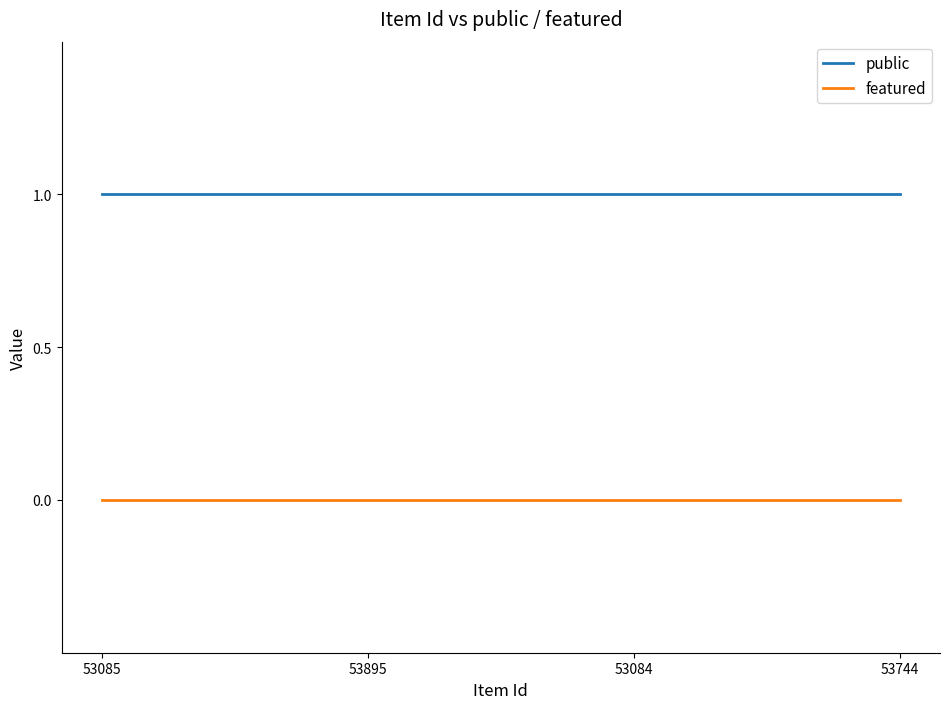

True or false: public and featured cross at least once.

False